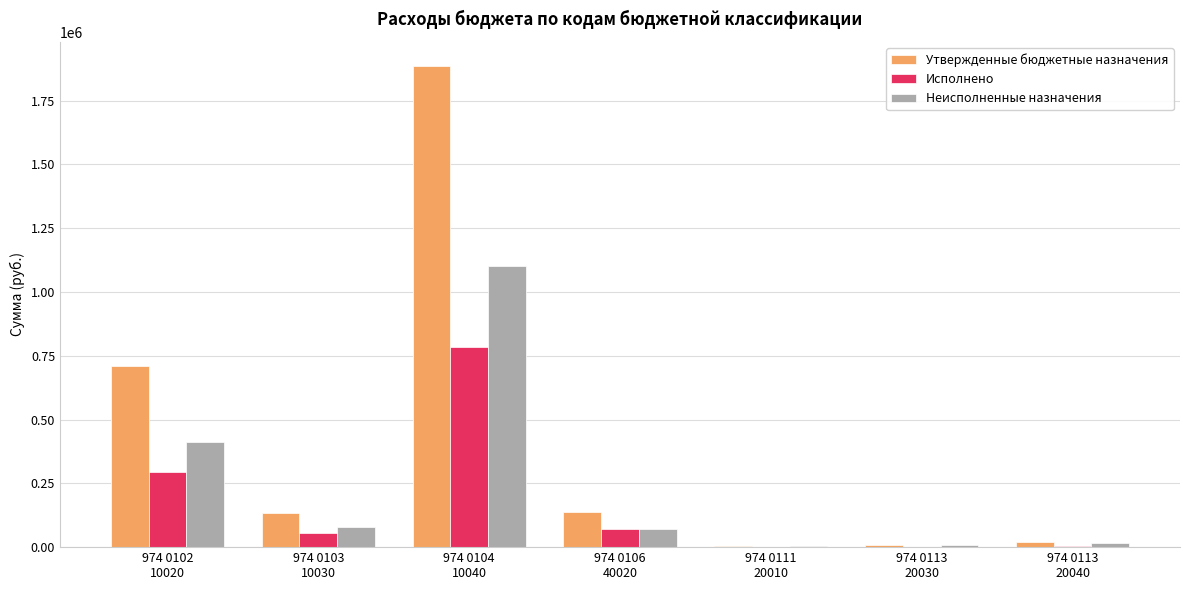

What is the greatest value displayed?

1886152.0